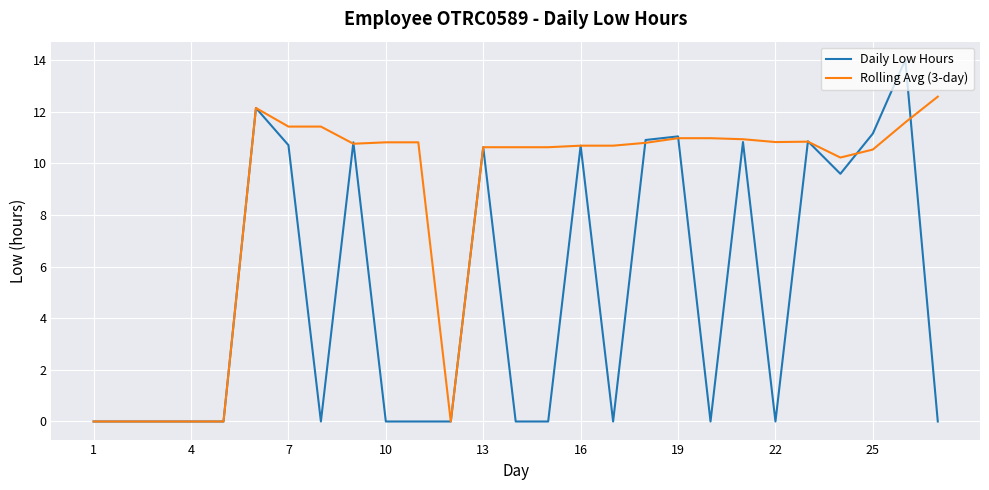

List the series in order of their peak value, lowest first.

Rolling Avg (3-day), Daily Low Hours